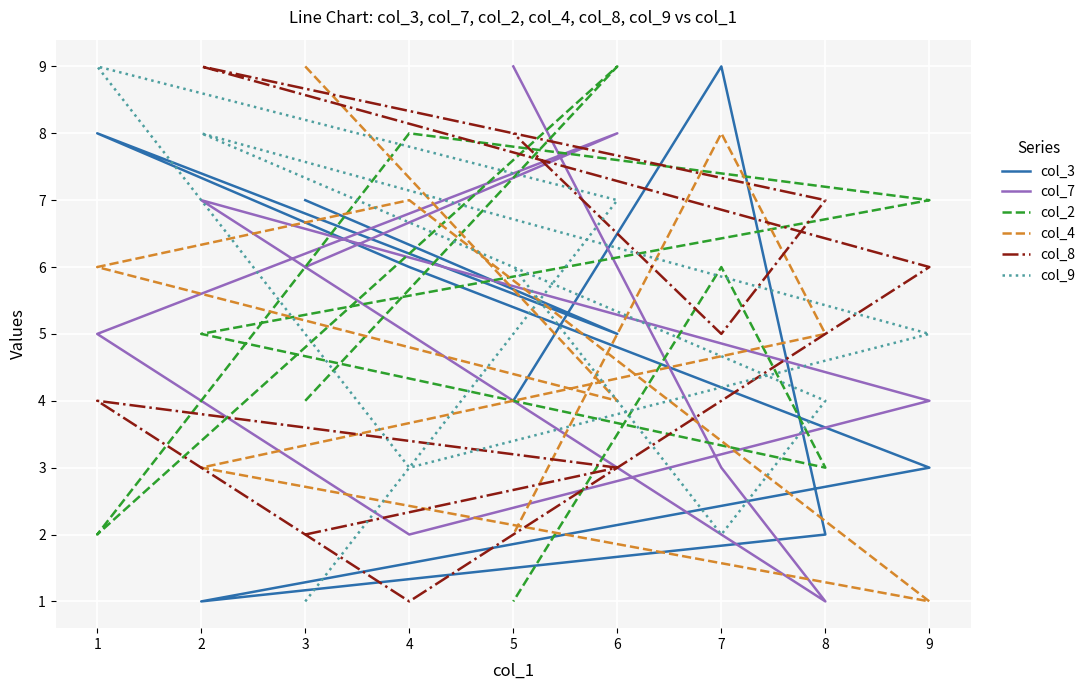

Does the chart display data point markers on the line(s)?

No